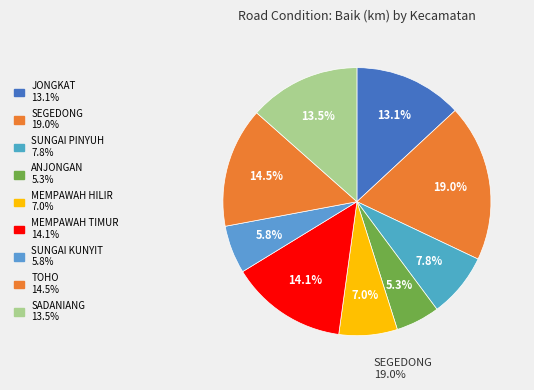

Is it true that SADANIANG is 13% of the pie?

True